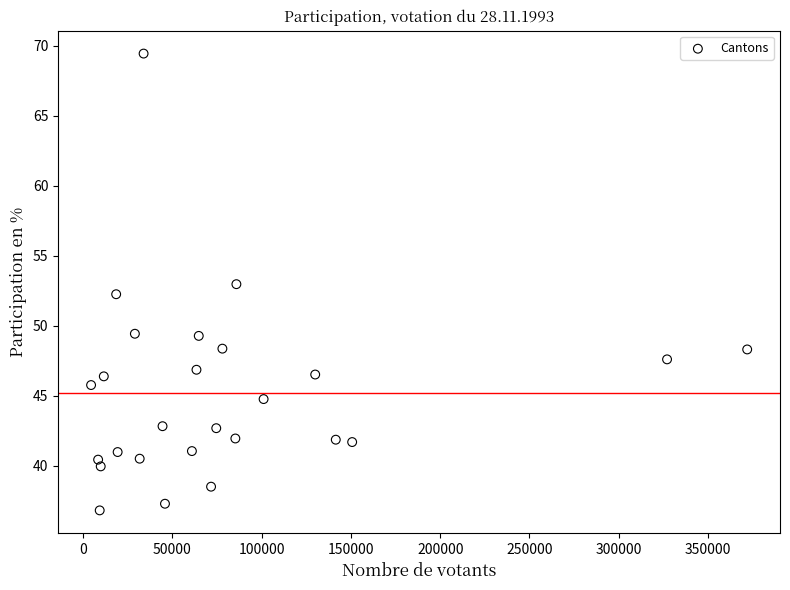

What is the range of X values (max minus min)?

367400.5